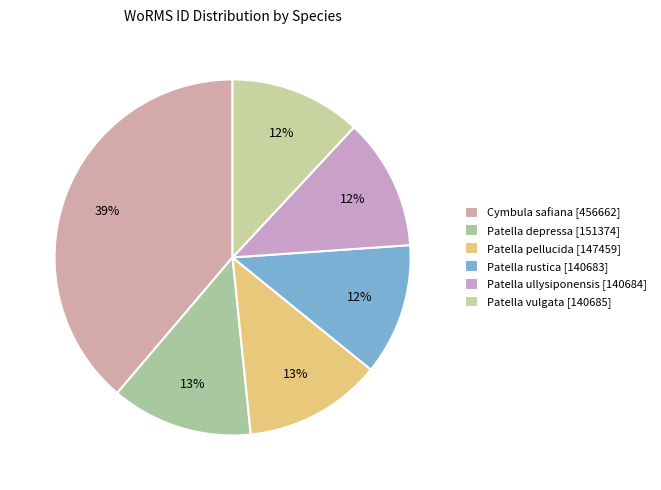

The Patella ullysiponensis slice represents 4% of the pie. True or false?

False